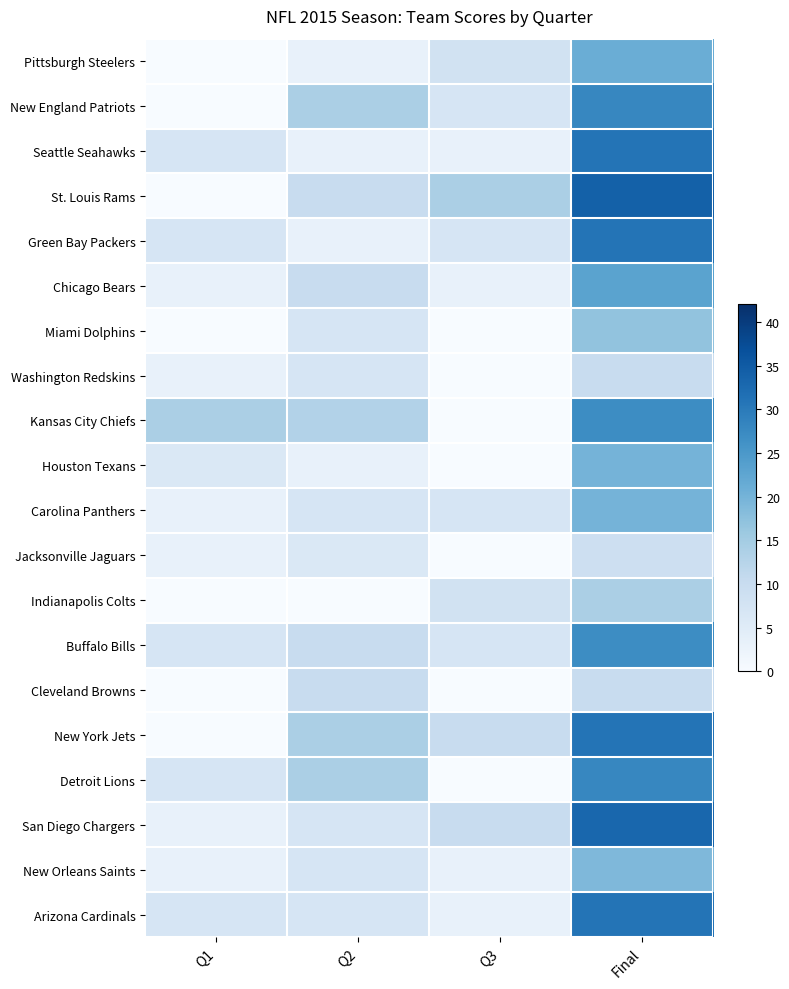

Which series has the widest spread of values?

St. Louis Rams